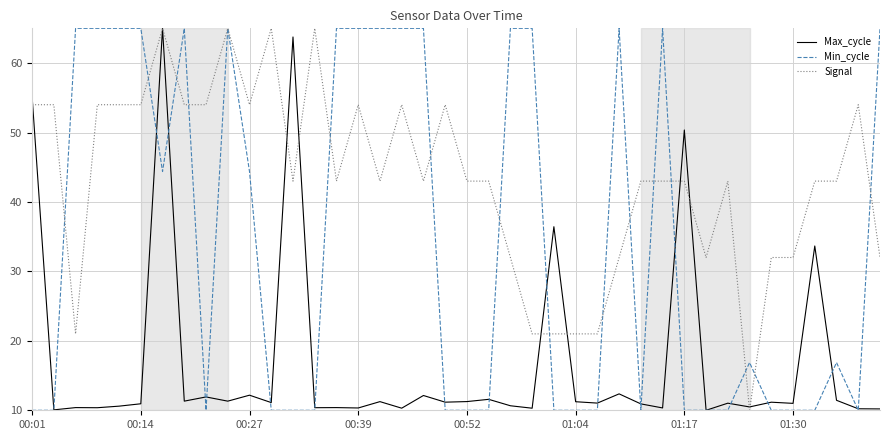

What is the difference between the second highest and minimum values in the Signal series?

55.0